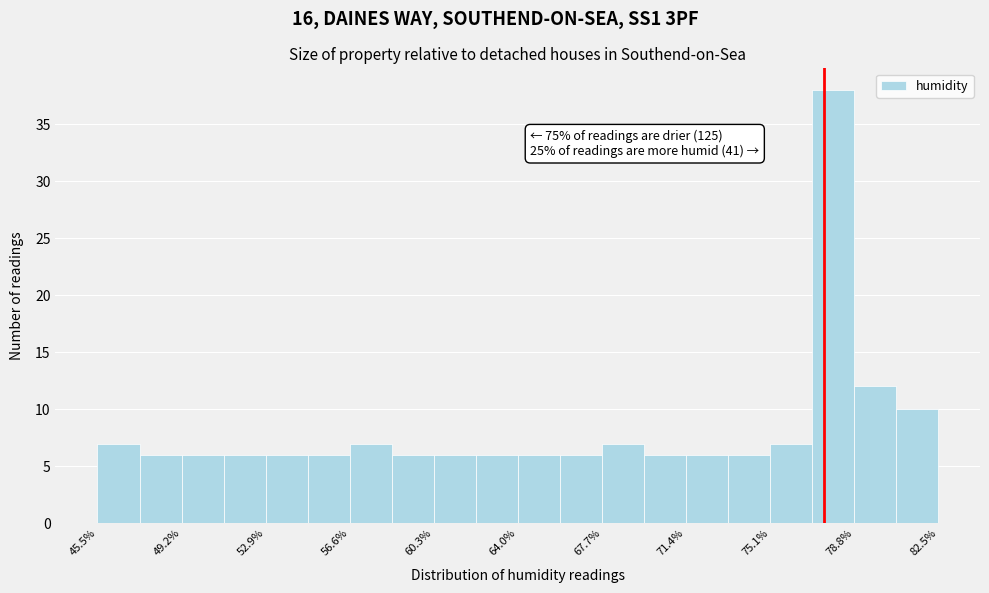

Read against the x-axis, roughly where is the centre of the tallest bar?

78.0